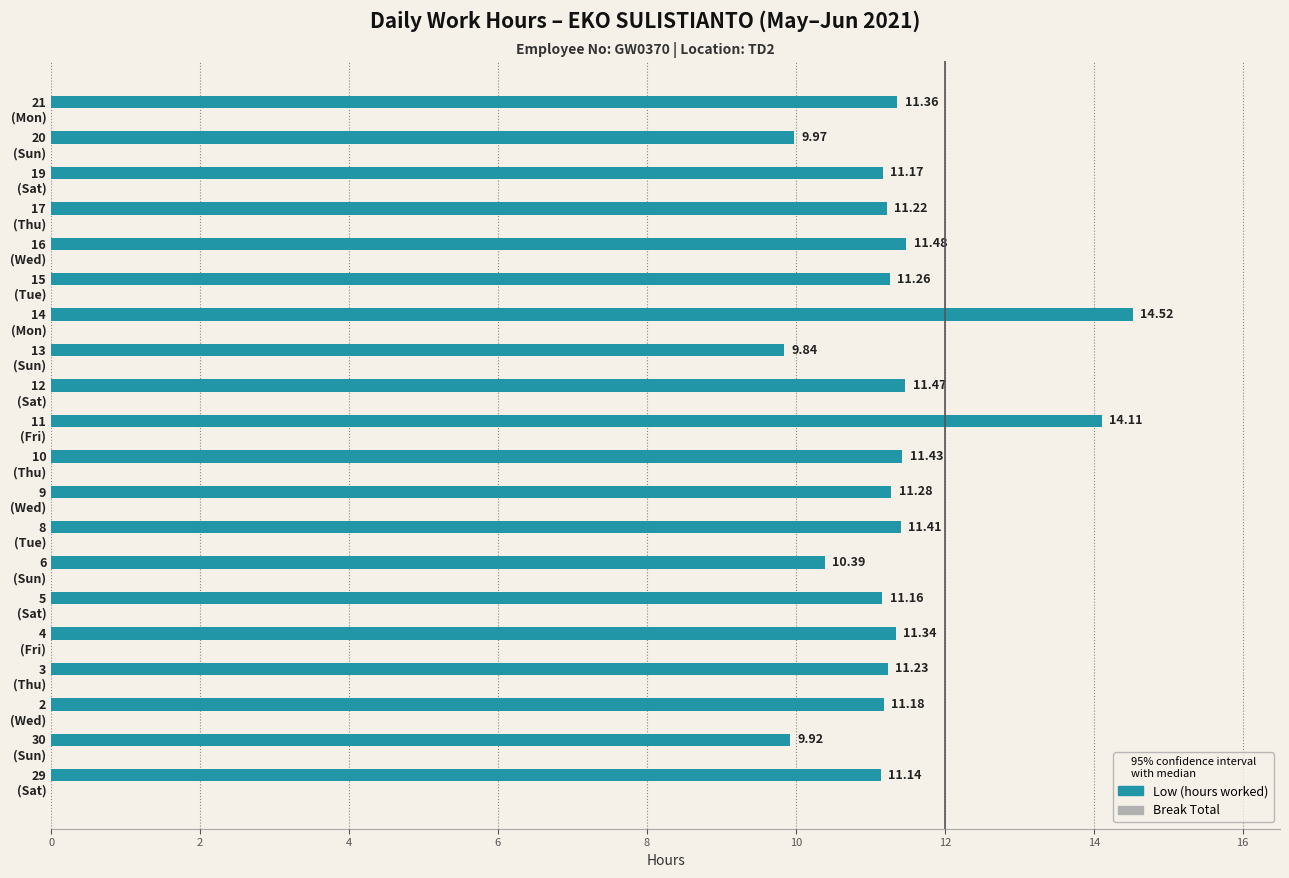

What is the average value?

11.3